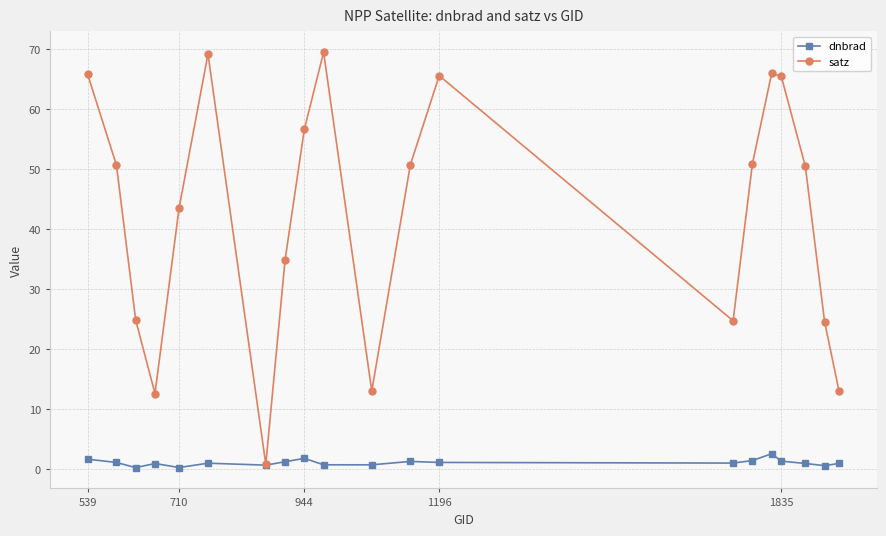

How many lines are shown in the chart?

2